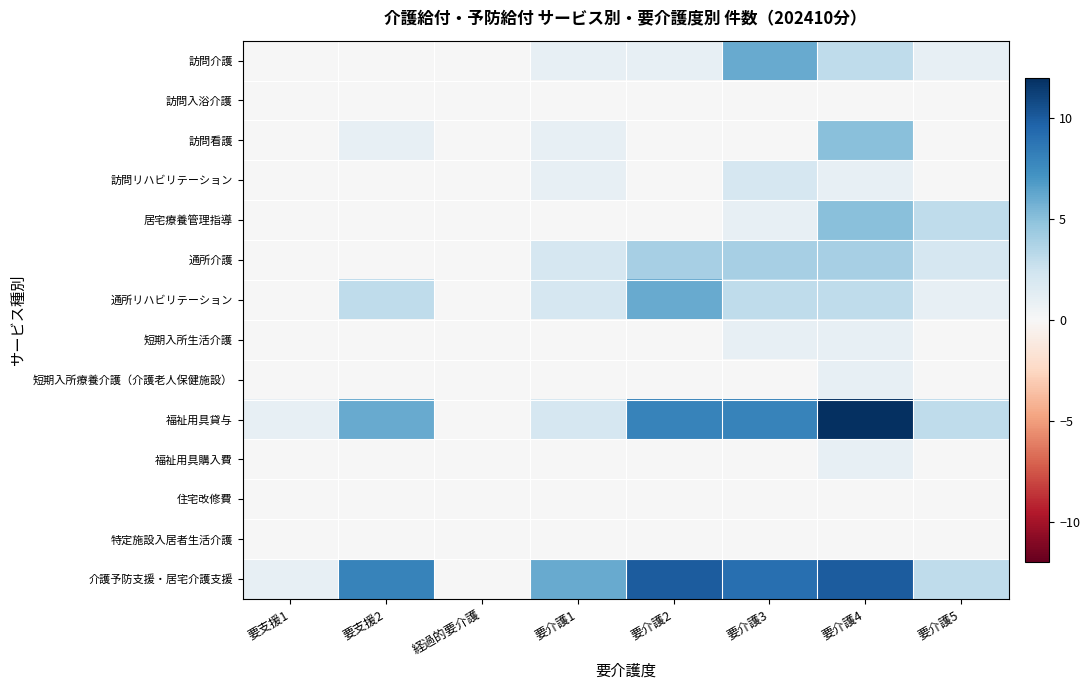

Which series has the largest total across all categories?

介護予防支援・居宅介護支援